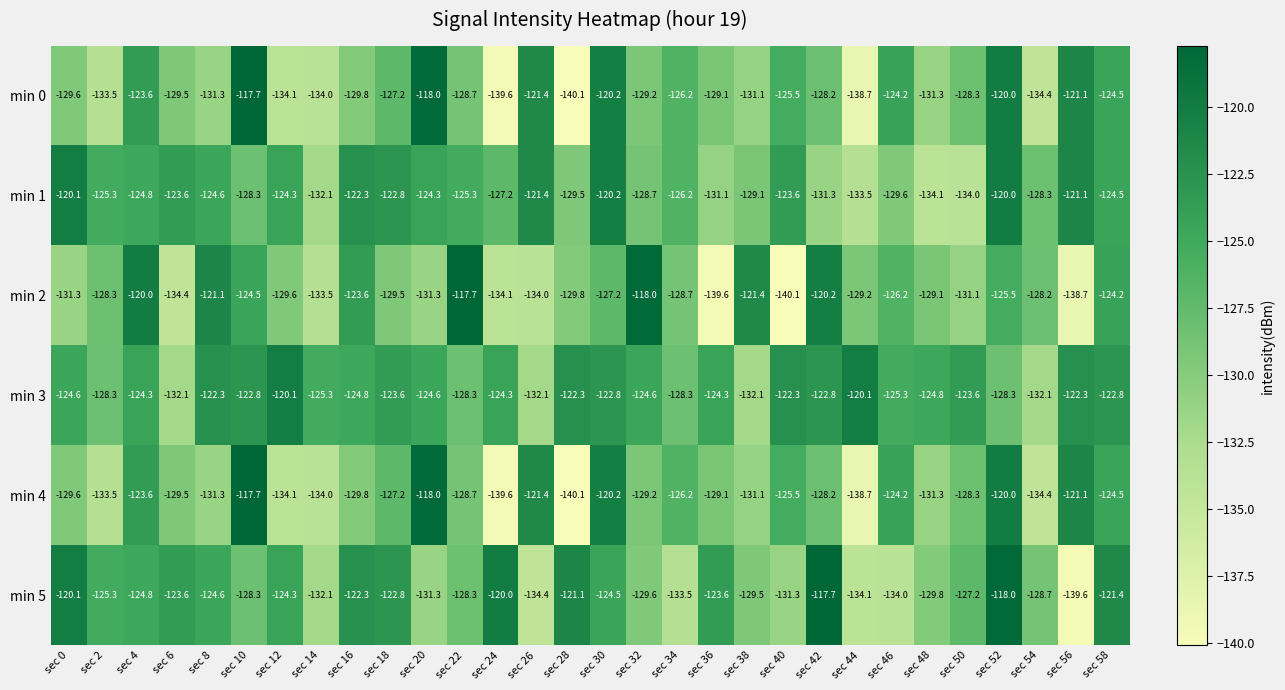

Count the number of categories in the chart.

30